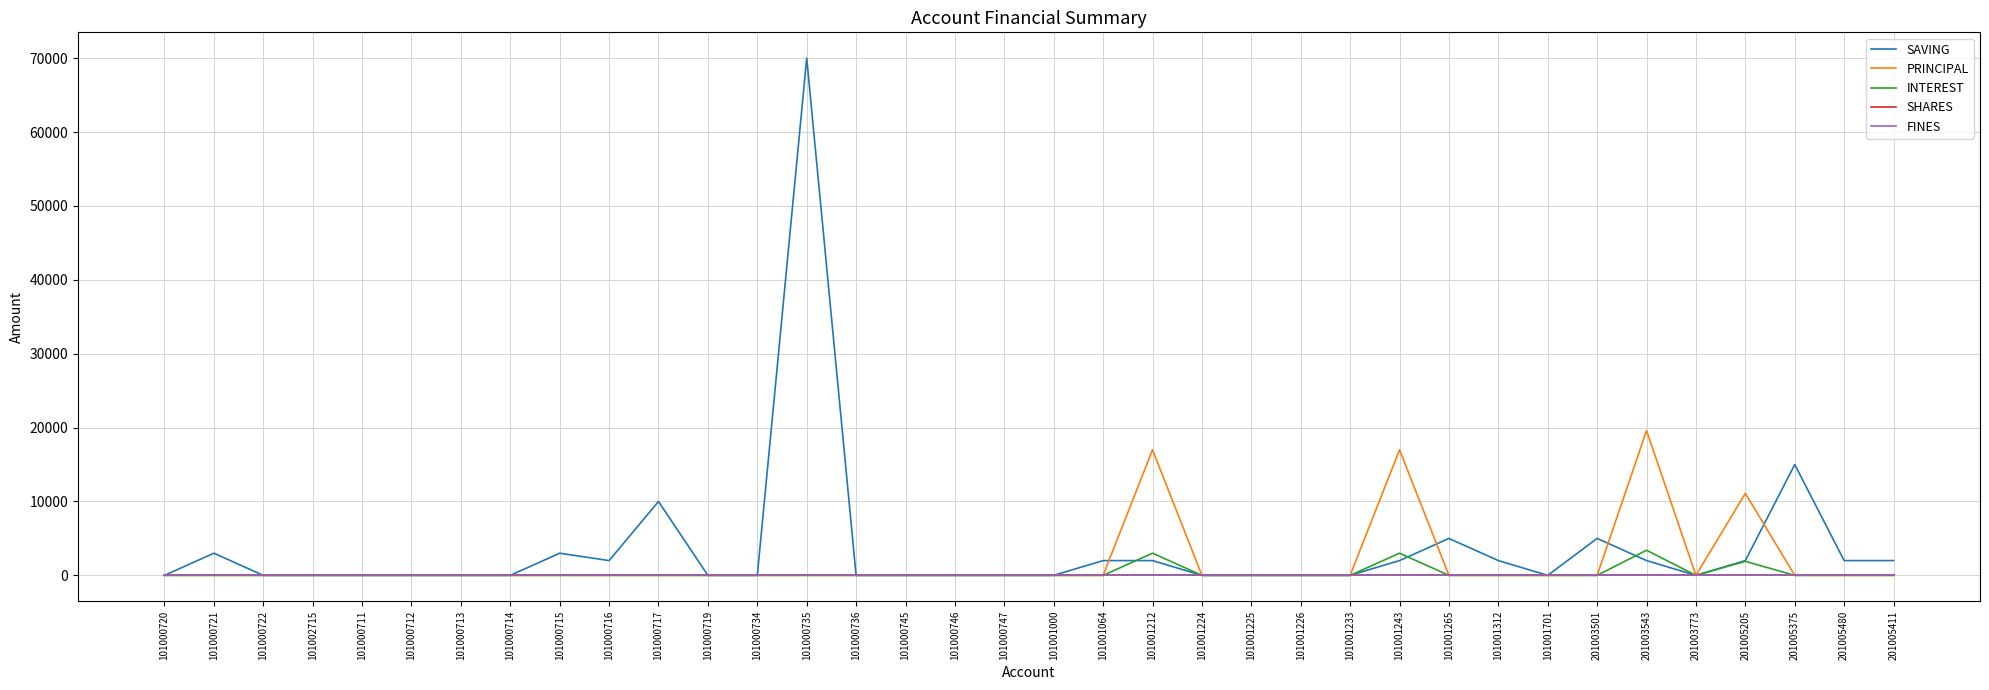

Does the chart have visible grid lines?

Yes